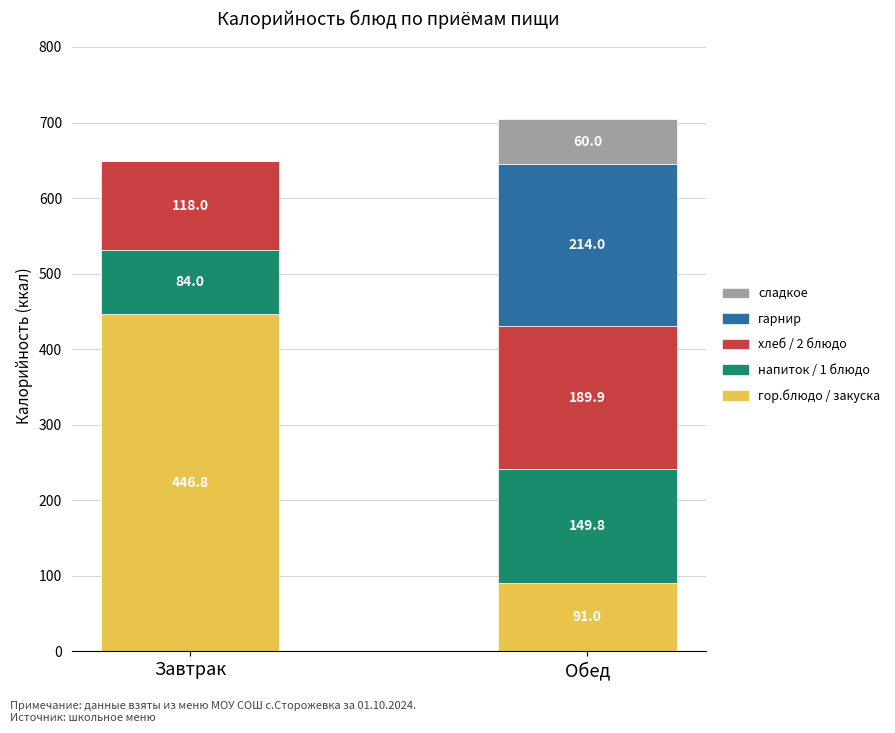

What is the sum of all гор.блюдо / закуска values?

537.8